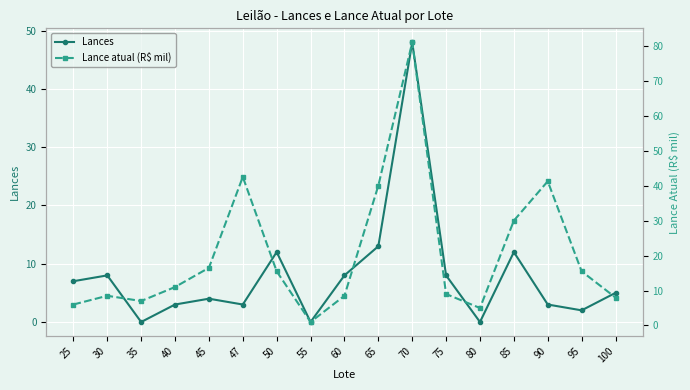

What is the difference between the Lance atual (R$ mil) values at 85 and 70?

51.0